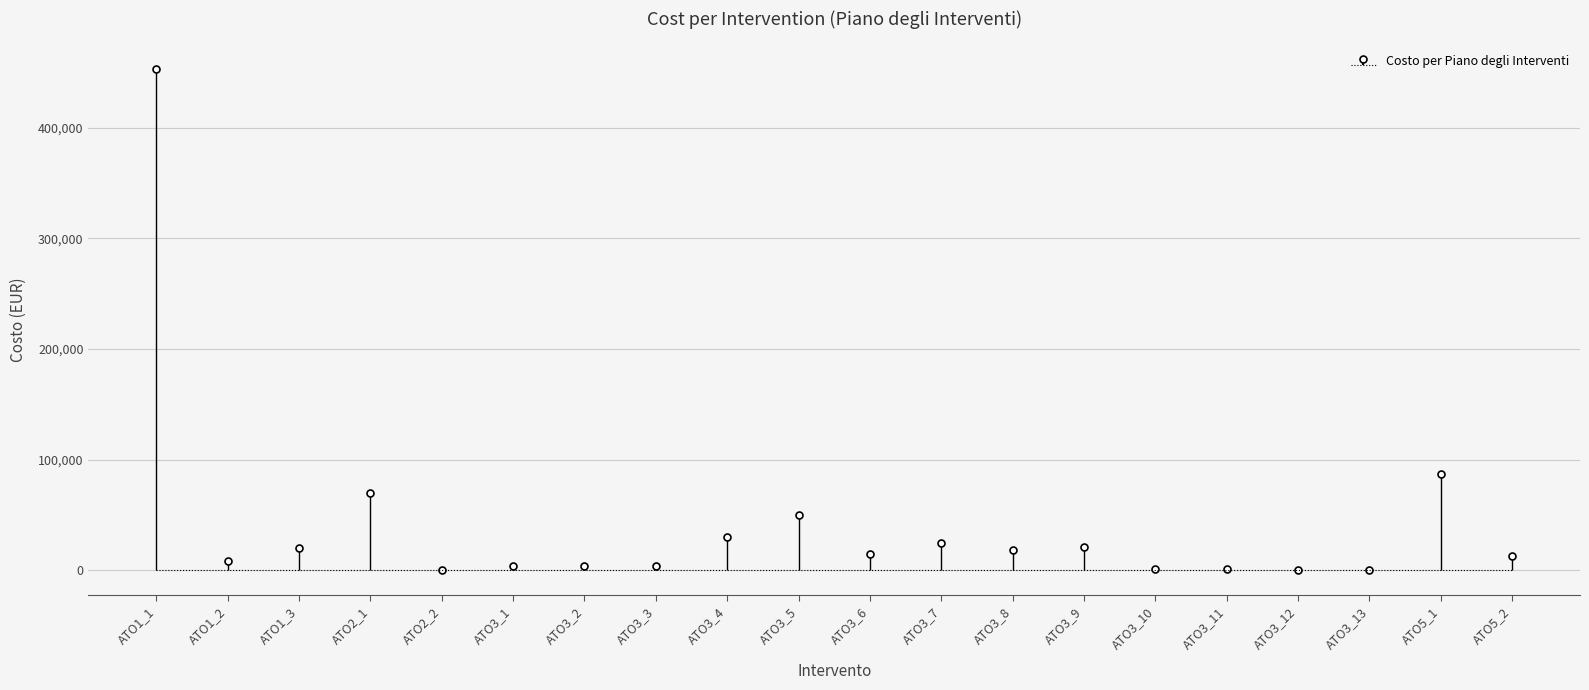

Rank the categories by value from highest to lowest.

ATO1_1, ATO5_1, ATO2_1, ATO3_5, ATO3_4, ATO3_7, ATO3_9, ATO1_3, ATO3_8, ATO3_6, ATO5_2, ATO1_2, ATO3_3, ATO3_2, ATO3_1, ATO3_10, ATO3_11, ATO2_2, ATO3_12, ATO3_13